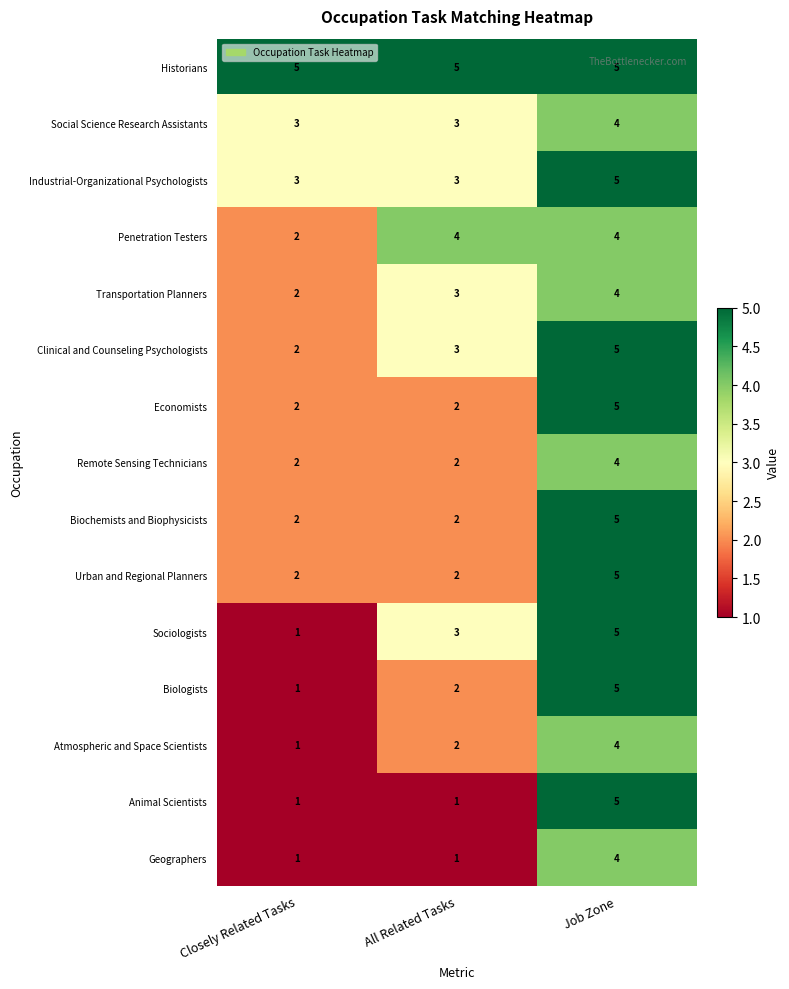

What is the spread (max minus min) of values at All Related Tasks?

4